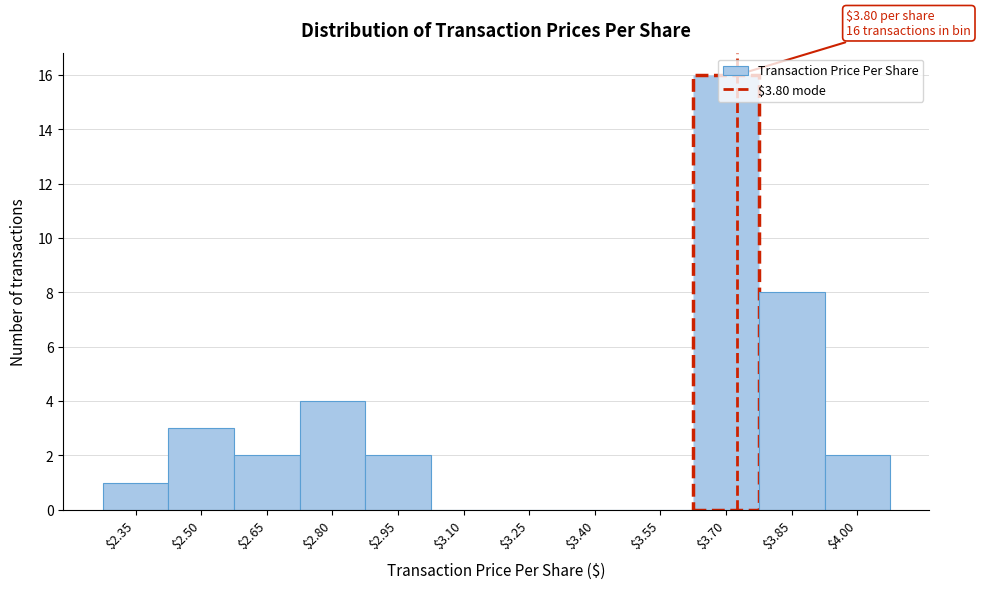

What is the sum of all values?

38